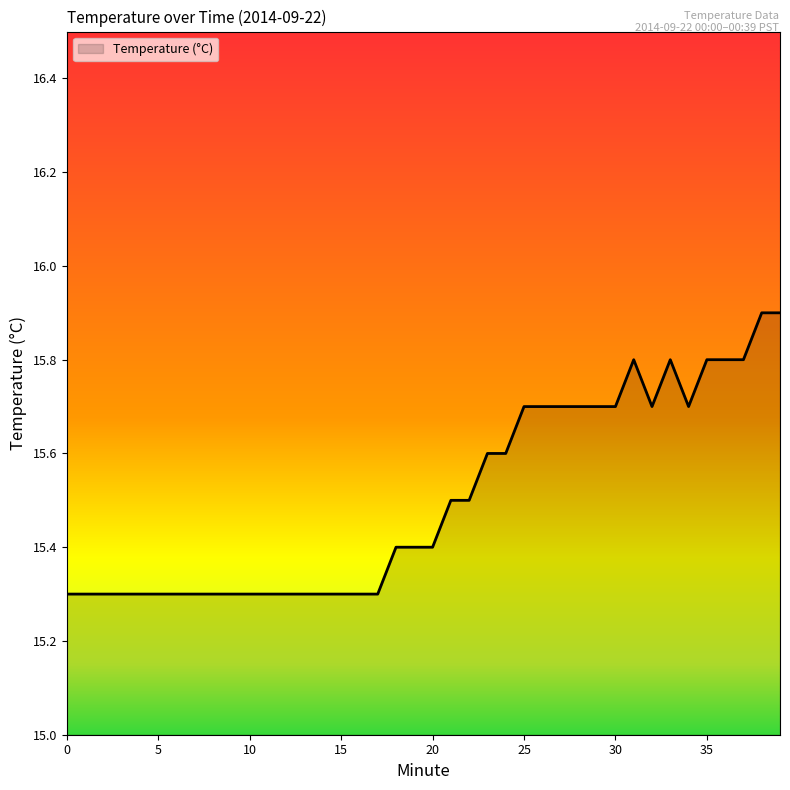

What is the maximum value shown in the chart?

15.9